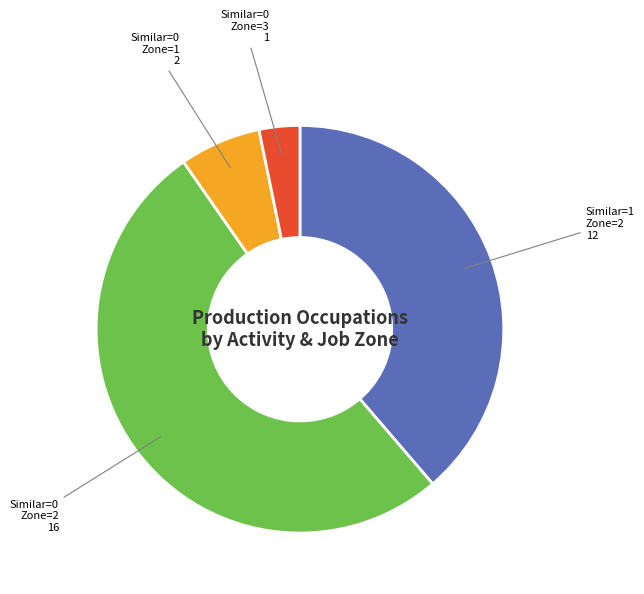

Rank the categories by value from highest to lowest.

Similar=0 Zone=2, Similar=1 Zone=2, Similar=0 Zone=1, Similar=0 Zone=3